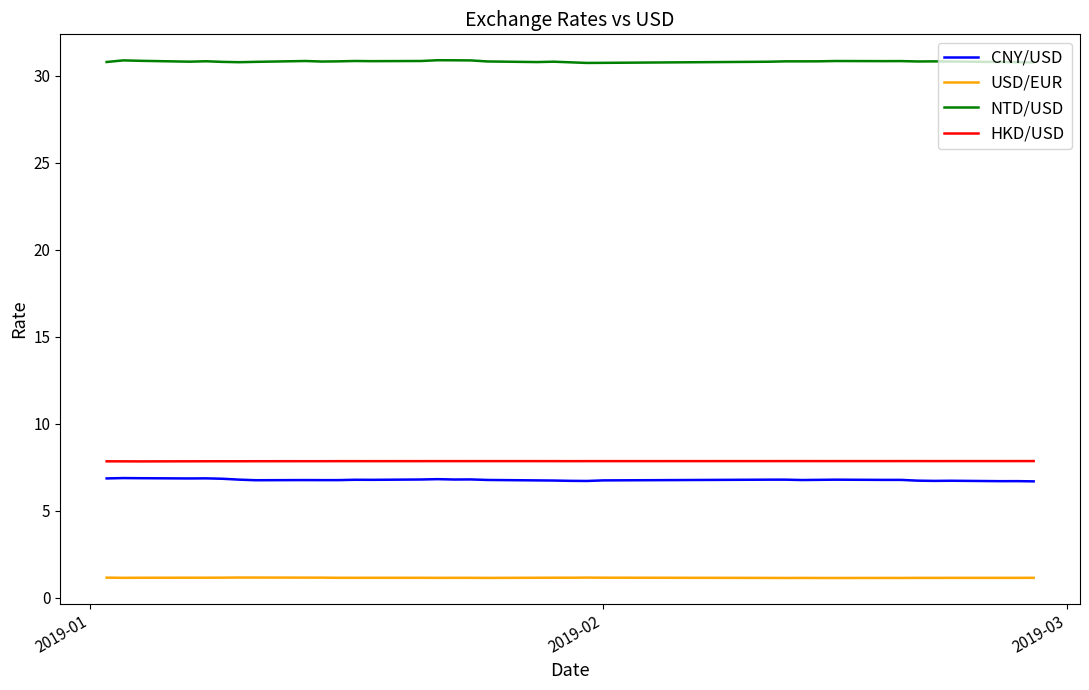

Rank the series by their maximum value, from highest to lowest.

NTD/USD, HKD/USD, CNY/USD, USD/EUR